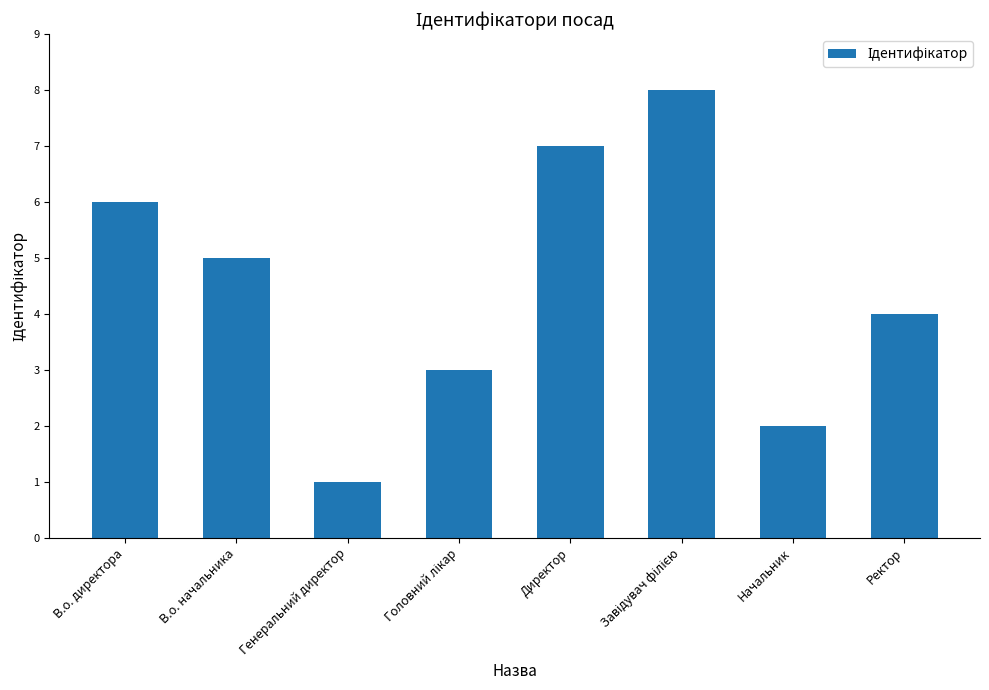

What is the change in value from В.о. директора to Генеральний директор?

-5